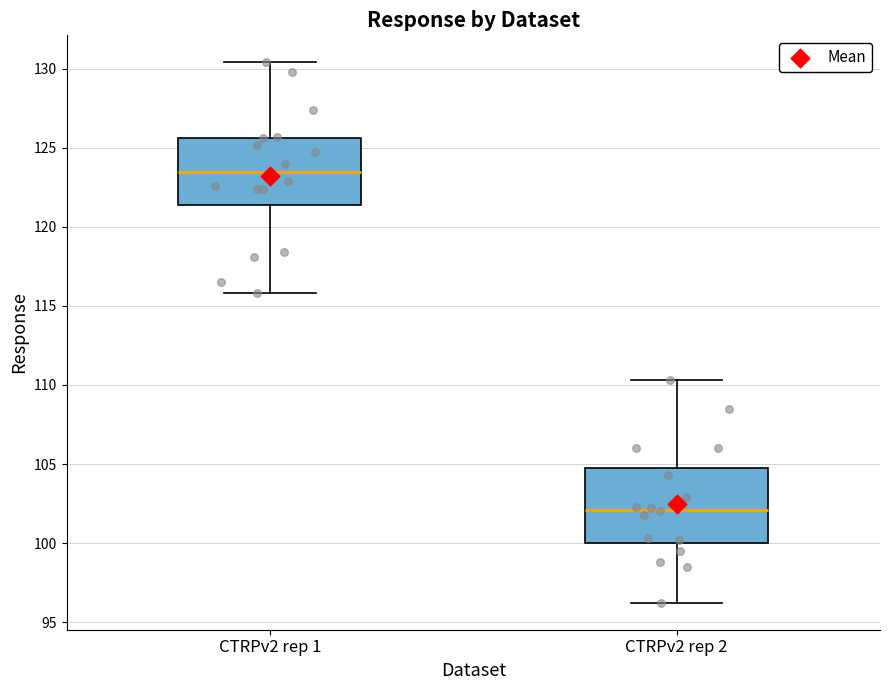

Which box has the lowest median line?

CTRPv2 rep 2